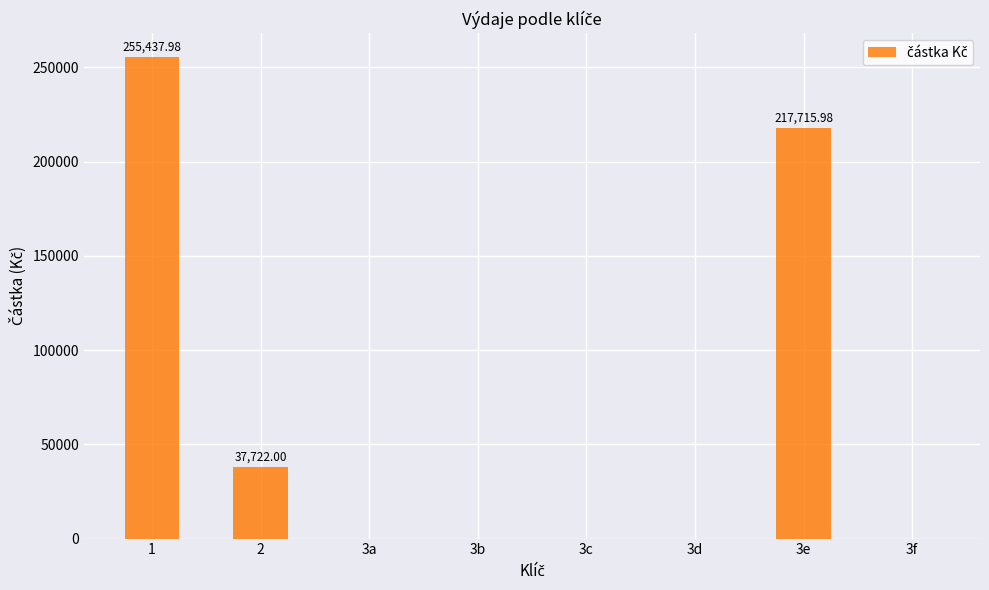

What is the change in value from 2 to 3c?

-37722.0